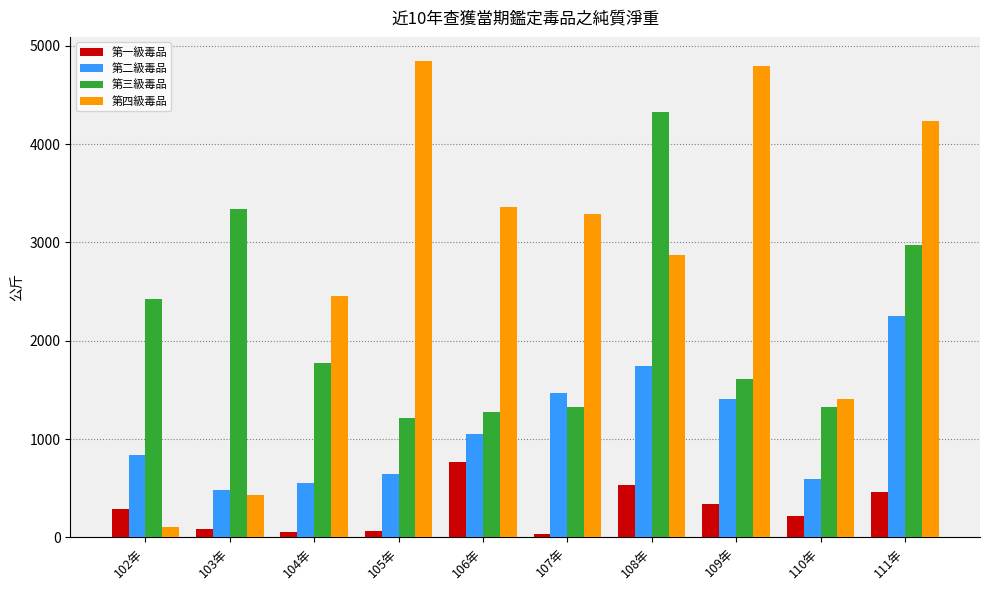

Is the value of 第二級毒品 at 111年 greater than the value of 第四級毒品 at 108年?

No